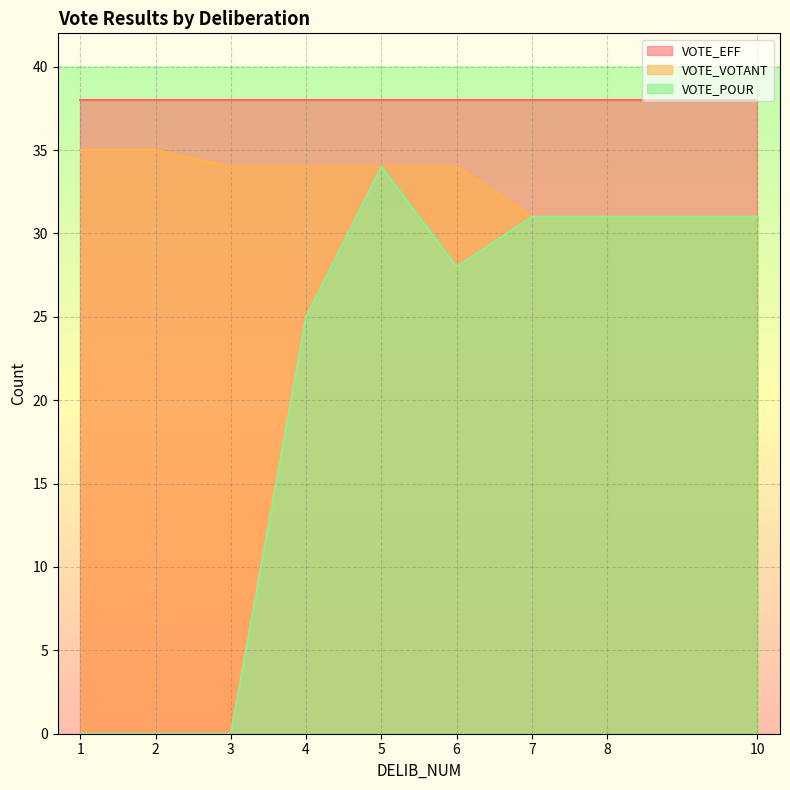

Which series has the largest range (max minus min)?

VOTE_POUR